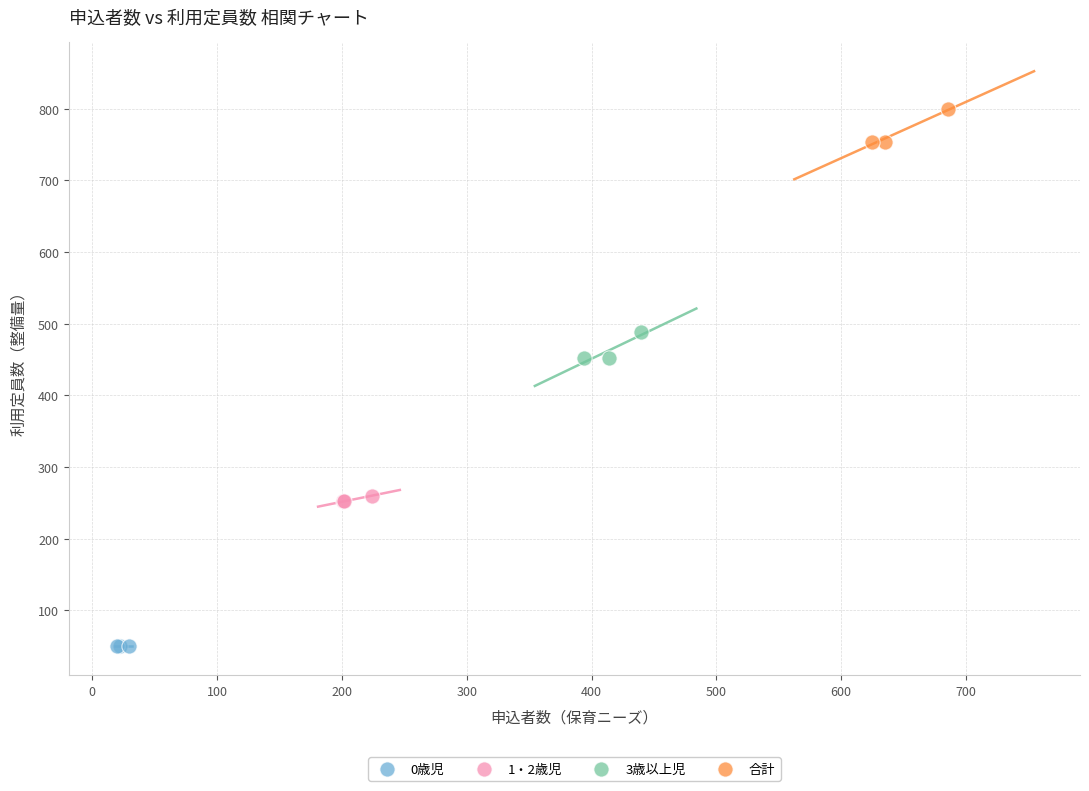

What are all the series names shown in the legend?

0歳児, 1・2歳児, 3歳以上児, 合計